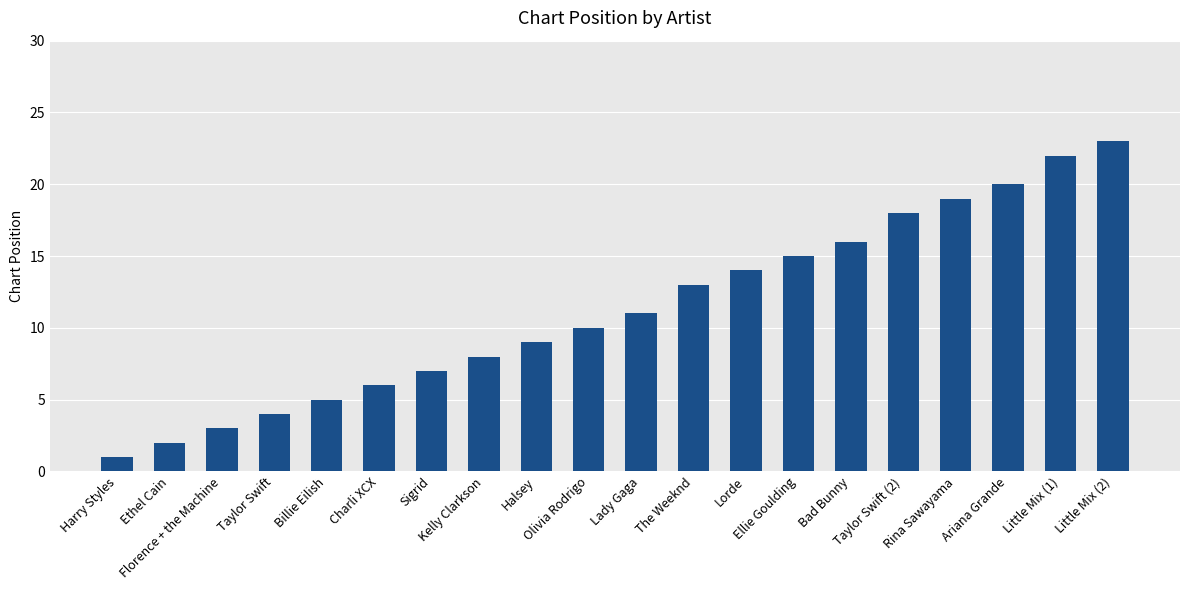

Are the bars horizontal?

No